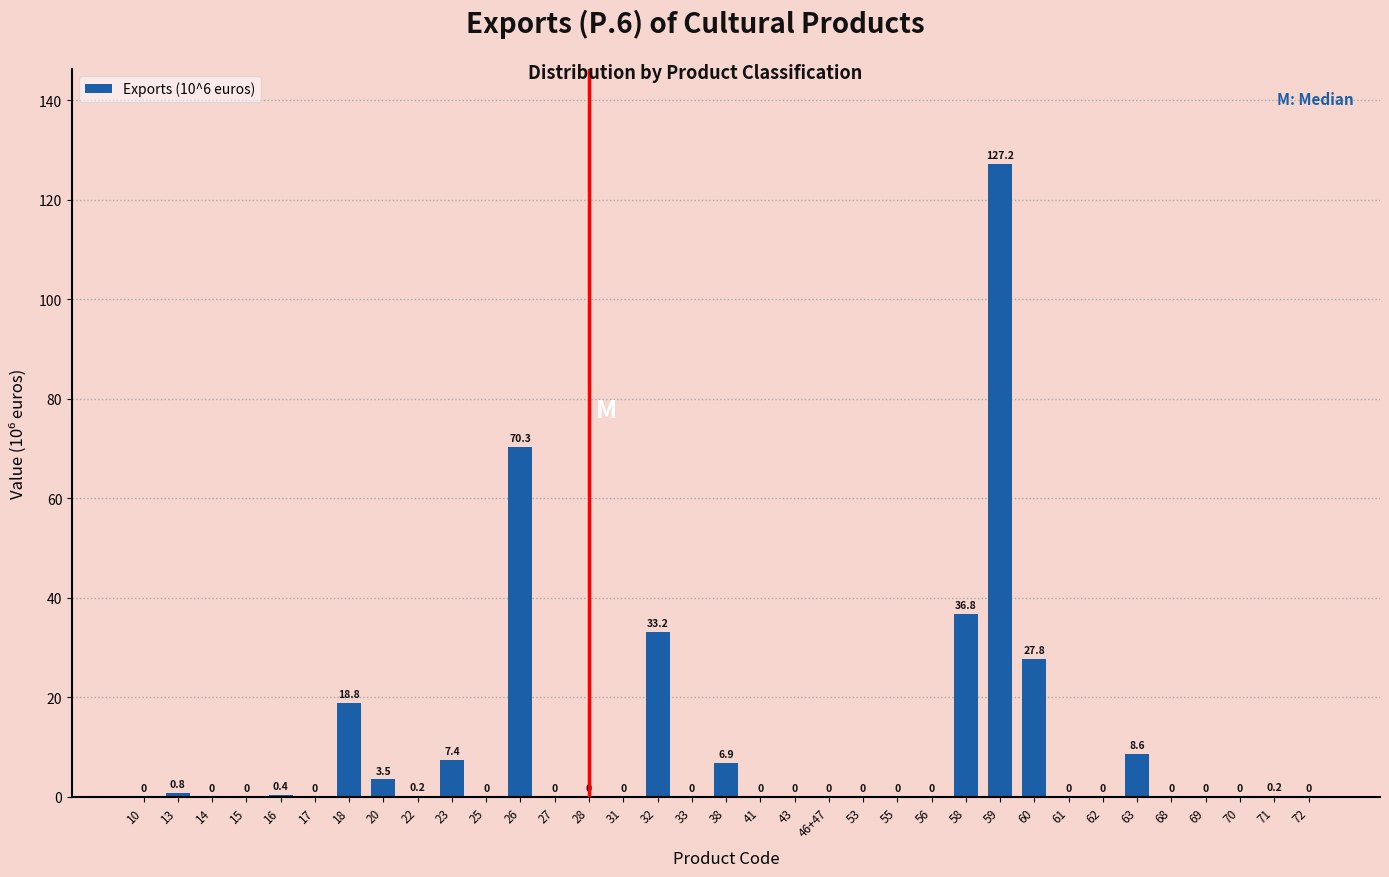

Reading right to left, transcribe all the data shown in this chart.

72=0.0	71=0.2	70=0.0	69=0.0	68=0.0	63=8.6	62=0.0	61=0.0	60=27.8	59=127.2	58=36.8	56=0.0	55=0.0	53=0.0	46+47=0.0	43=0.0	41=0.0	38=6.9	33=0.0	32=33.2	31=0.0	28=0.0	27=0.0	26=70.3	25=0.0	23=7.4	22=0.2	20=3.5	18=18.8	17=0.0	16=0.4	15=0.0	14=0.0	13=0.8	10=0.0